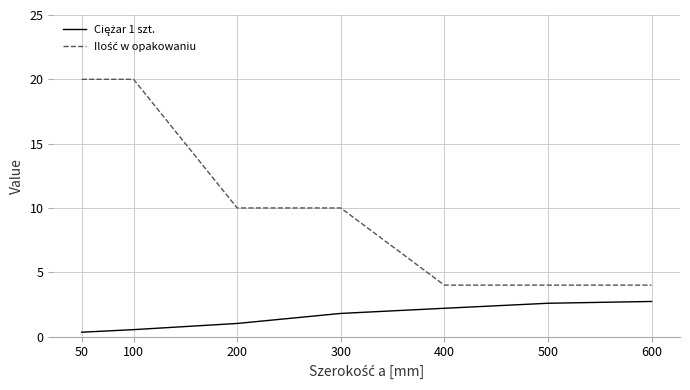

What is the difference between the highest and lowest values at 200?

9.0